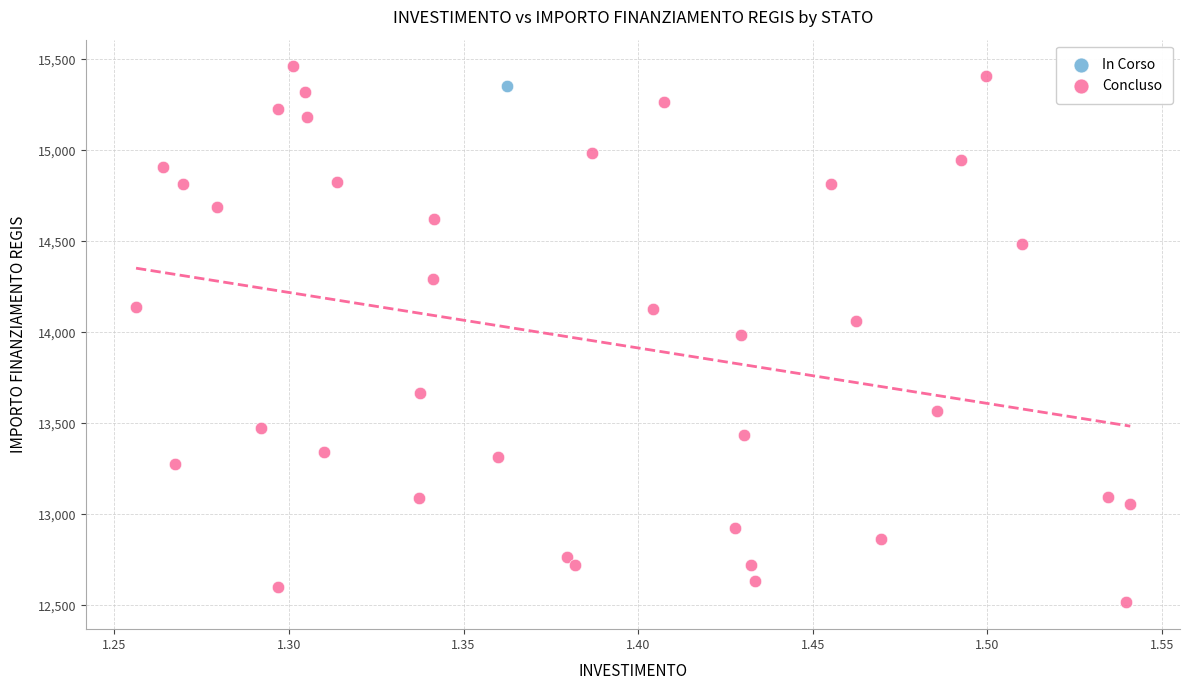

What are all the series names shown in the legend?

In Corso, Concluso